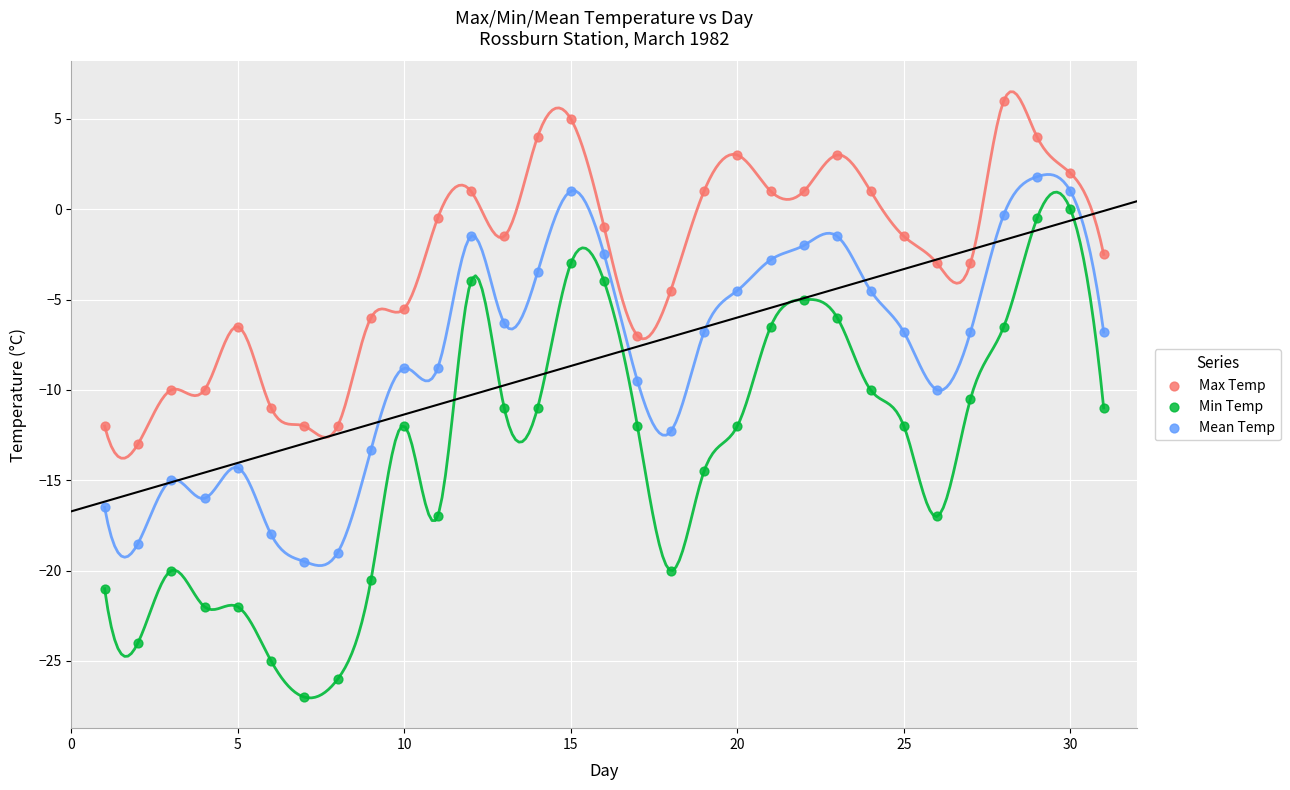

Across all data points, what is the range of Y values (max minus min)?

33.0